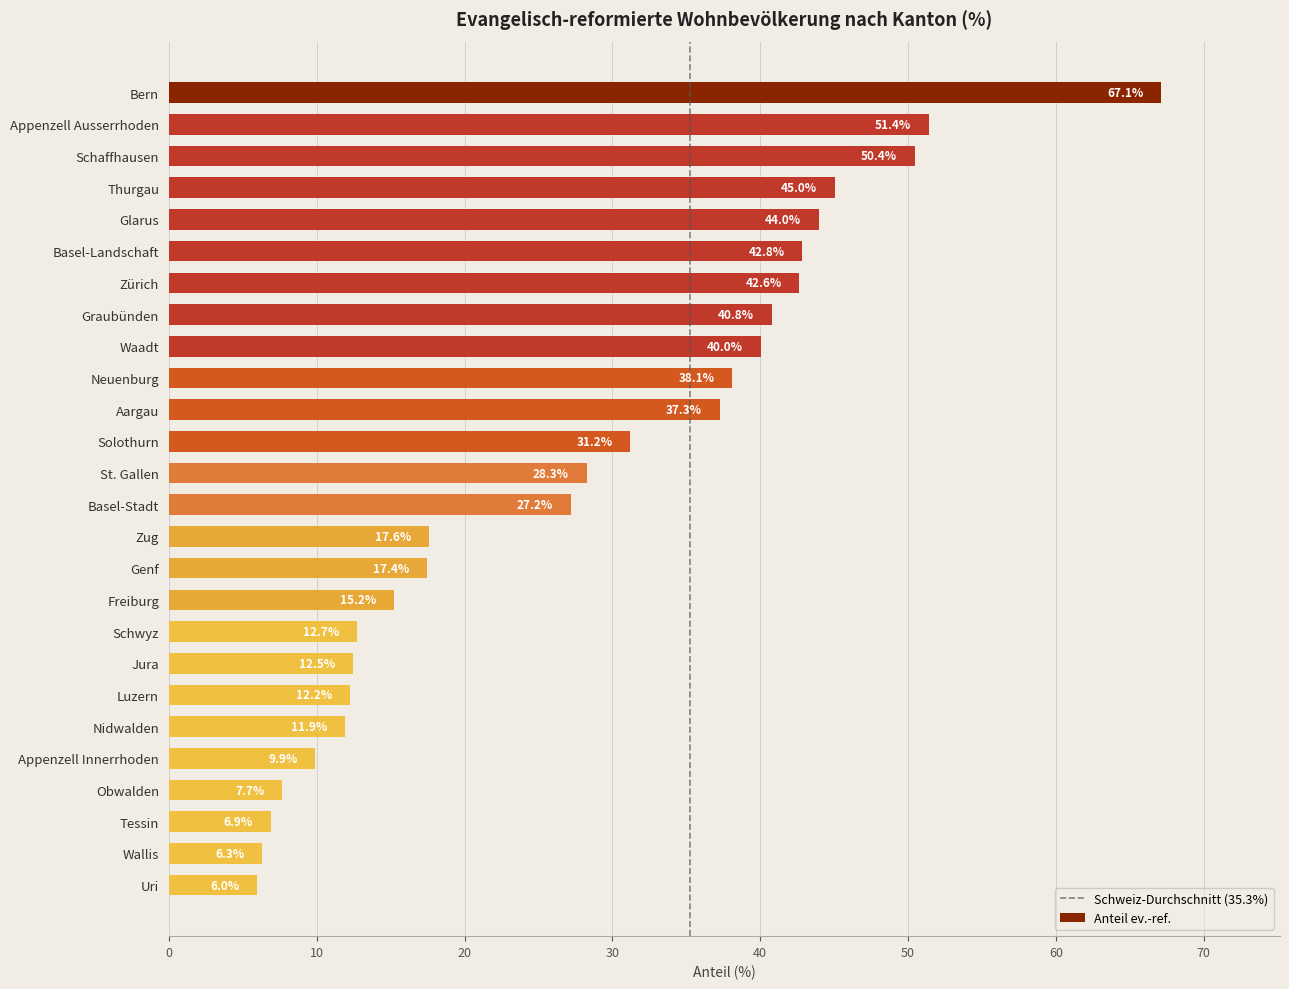

Where is the data nearest to the value 36?

Aargau